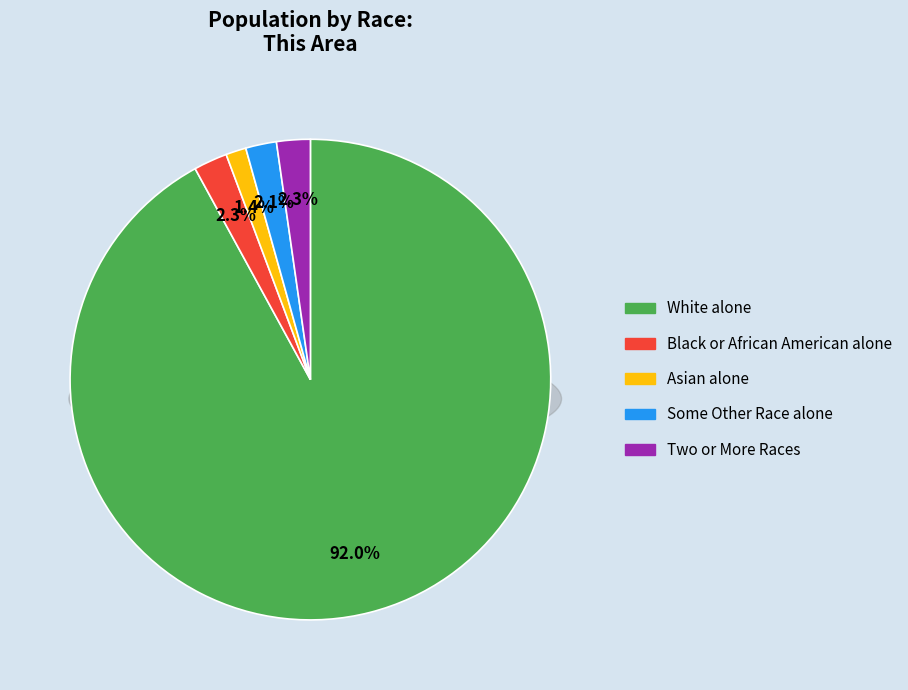

To the nearest percent, what is the difference between the largest and smallest slice percentages?

91%